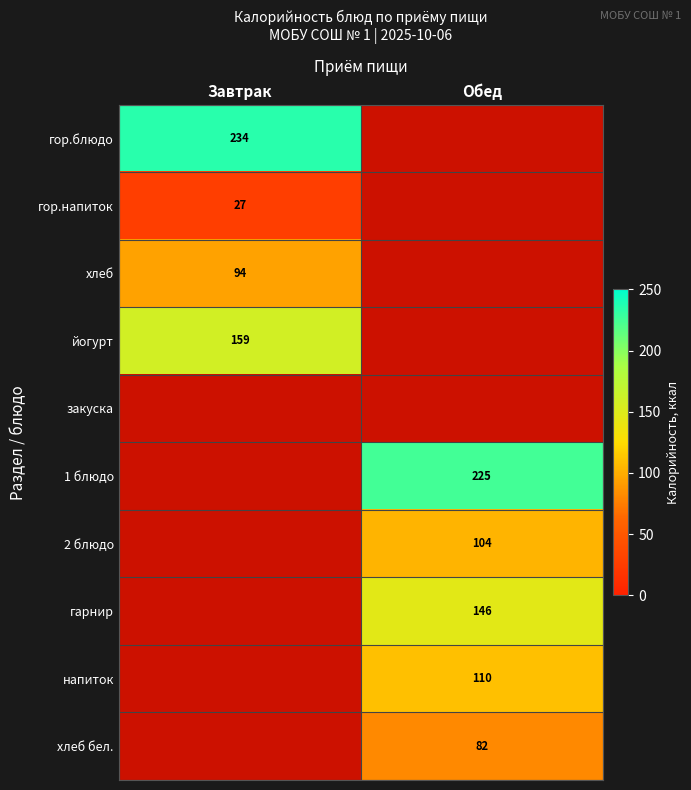

Is it true that 2 блюдо equals 41.7 at Обед?

False